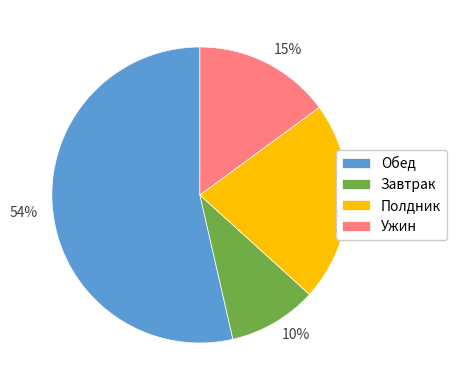

To the nearest percent, what is the average slice percentage?

25%